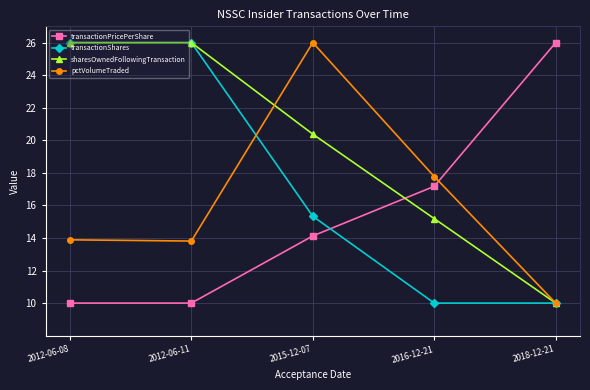

How many intersections are there between transactionPricePerShare and pctVolumeTraded?

1